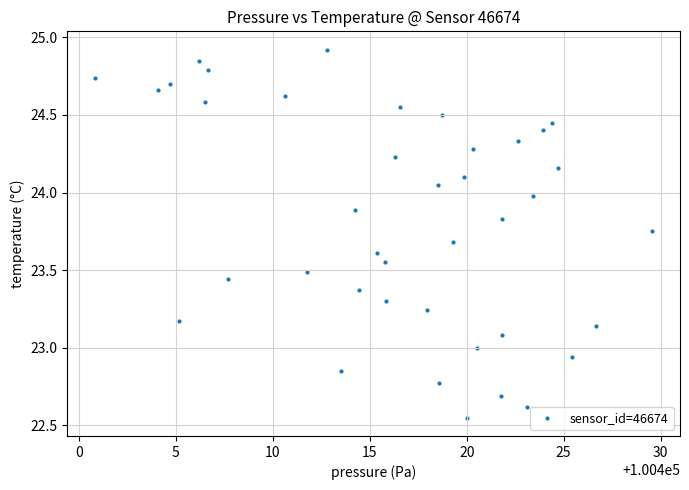

What is the range of X values (max minus min)?

28.7